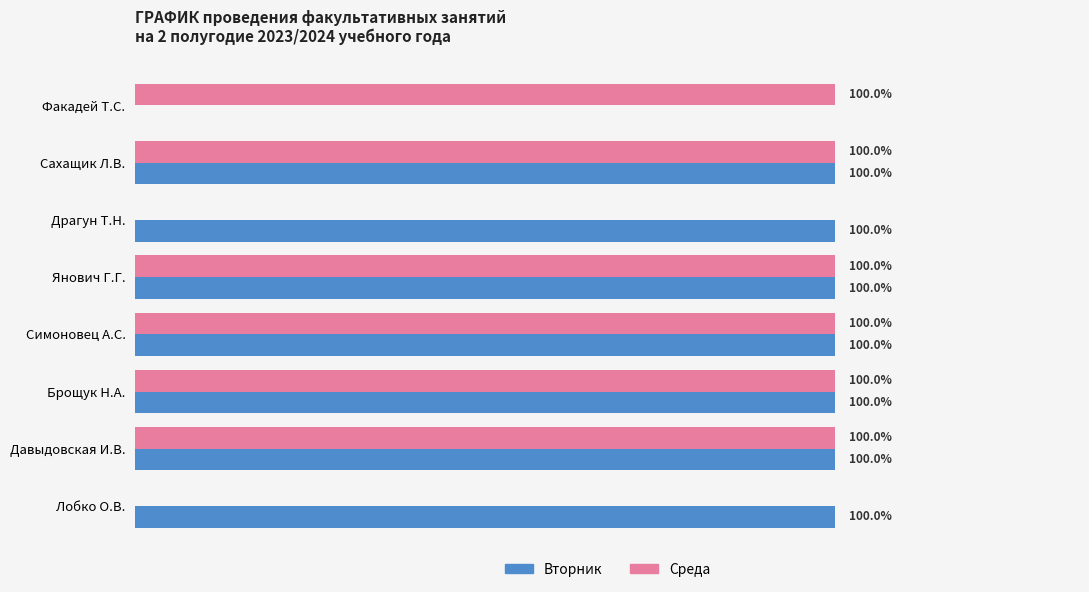

What are all the series names shown in the legend?

Вторник, Среда